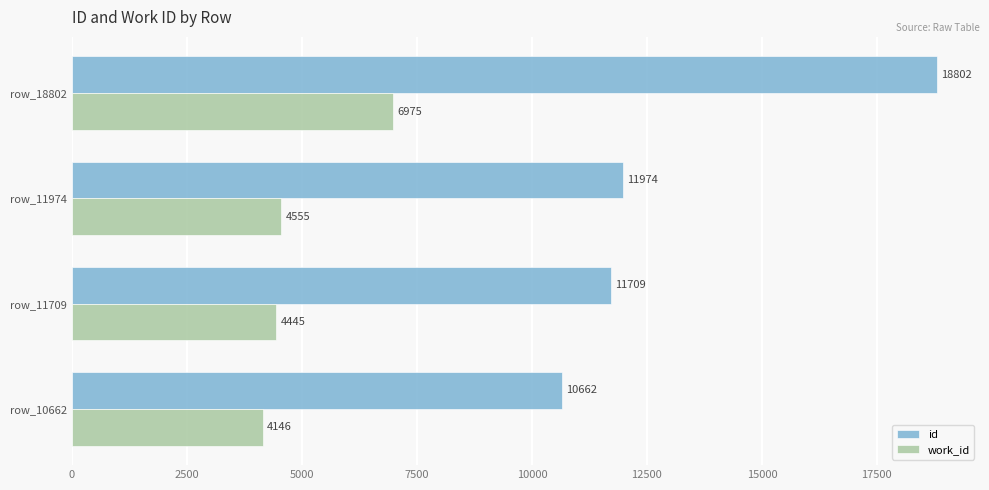

Which category has the highest value across all series?

row_18802